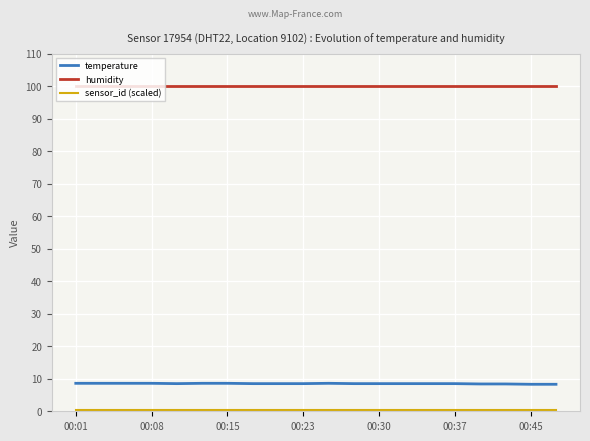

Which series has the largest total across all categories?

humidity